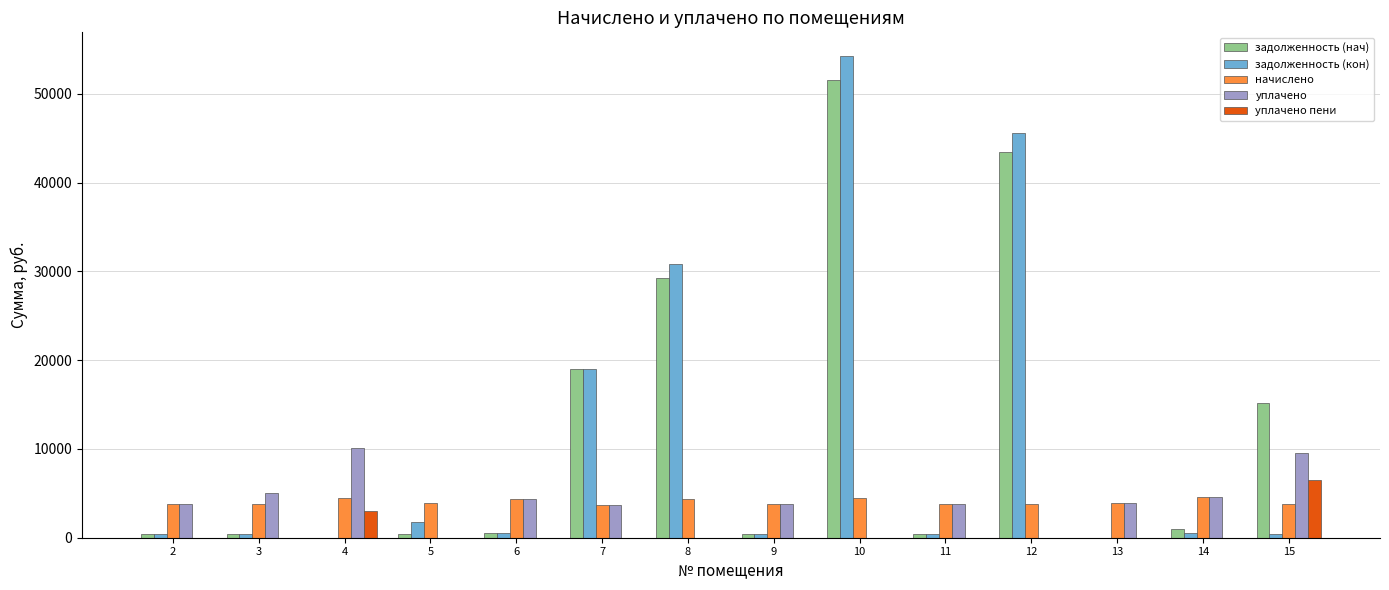

The задолженность (нач) series shows 420.6 at 2. True or false?

True